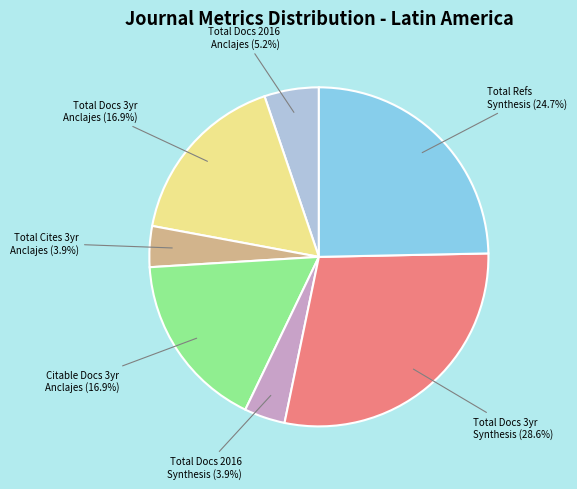

Between Citable Docs 3yr Anclajes (16.9%) and Total Docs 2016 Anclajes (5.2%), which is larger?

Citable Docs 3yr Anclajes (16.9%)